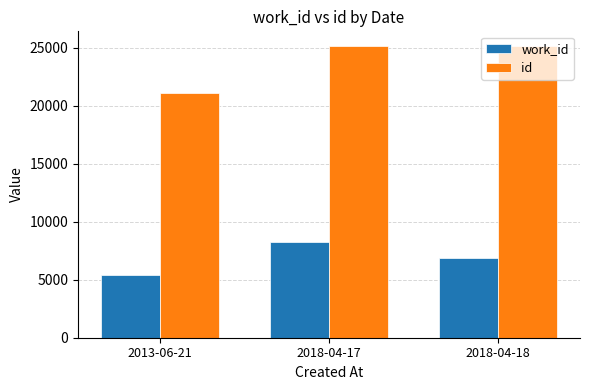

What is the difference between the maximum and minimum values in the id series?

4052